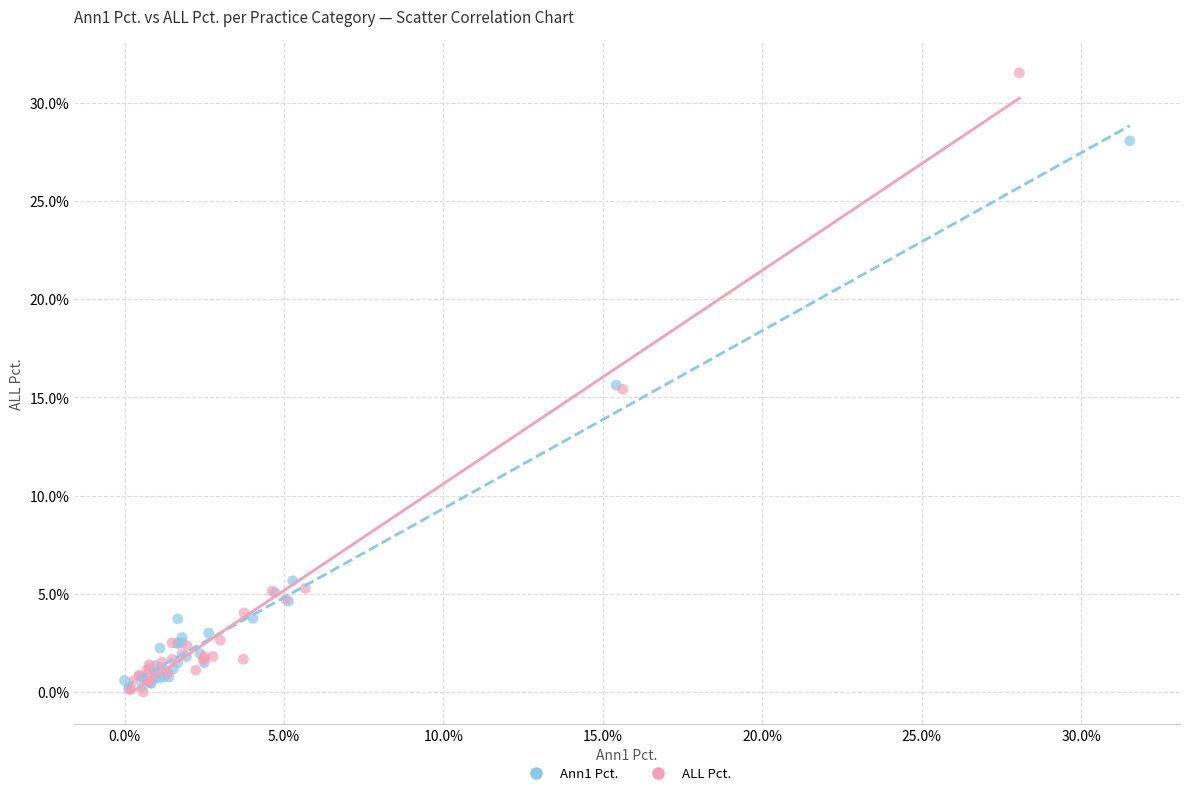

Which series reaches the maximum Y coordinate?

ALL Pct.